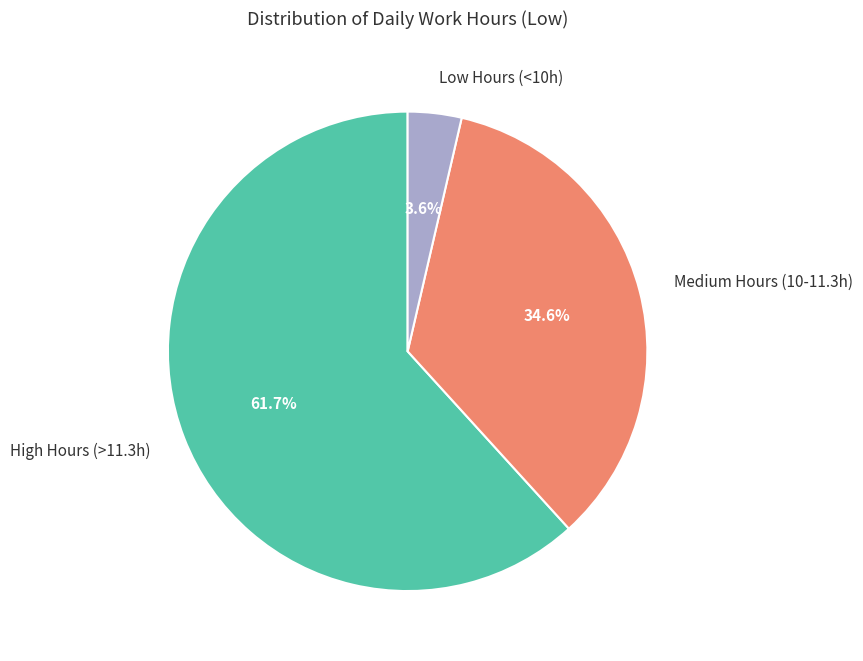

Rank the categories by value from lowest to highest.

Low Hours (<10h), Medium Hours (10-11.3h), High Hours (>11.3h)